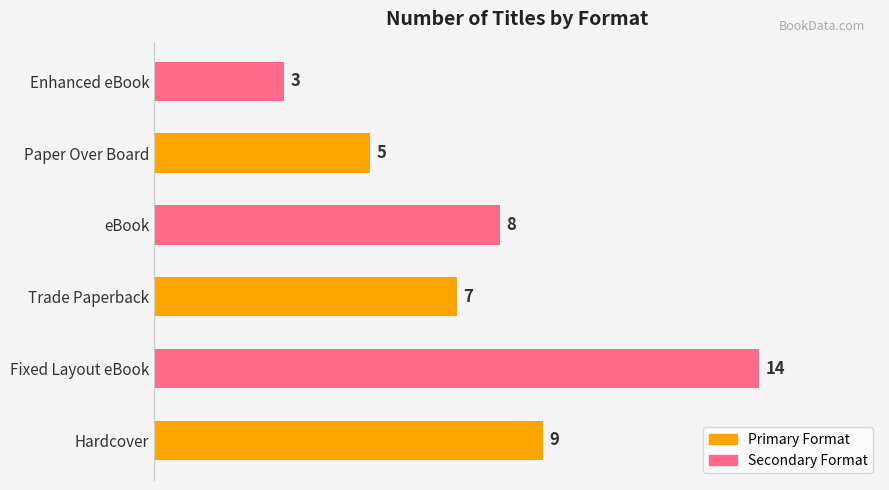

What is the change in value from eBook to Enhanced eBook?

-5